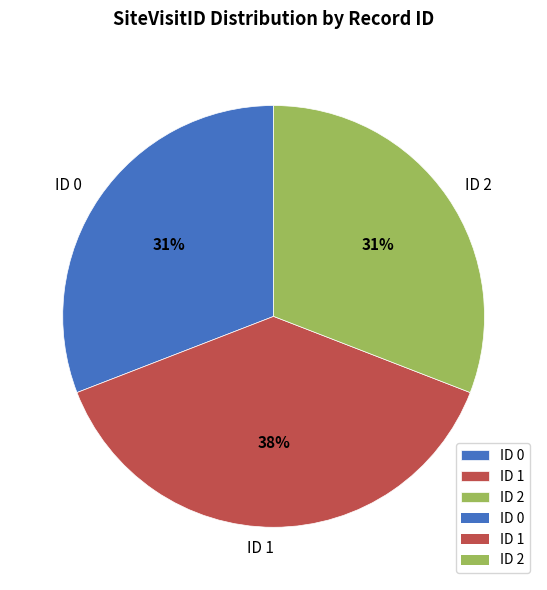

Does ID 0 account for over 50% of the chart?

No